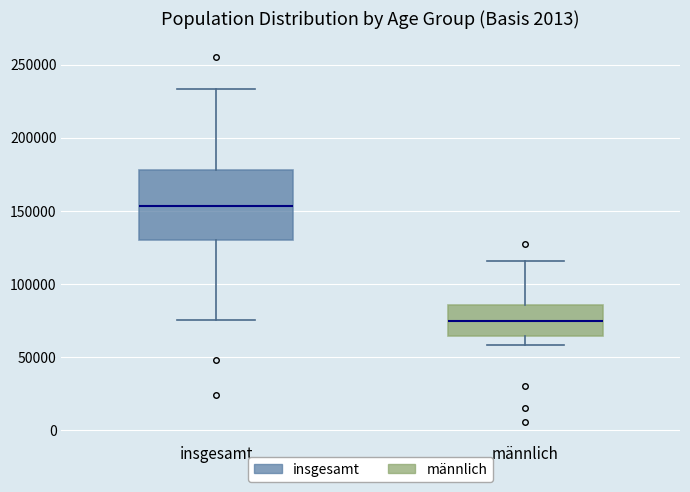

Reading left to right, read every box against the y-axis: the position of its median line, the range the box covers, and the ends of its whiskers. The values are not printed on the chart, so give them approximately, as read against the axis.

insgesamt: median 155000, box 130000 to 180000, whiskers 75000 to 235000
männlich: median 75000, box 65000 to 85000, whiskers 60000 to 115000